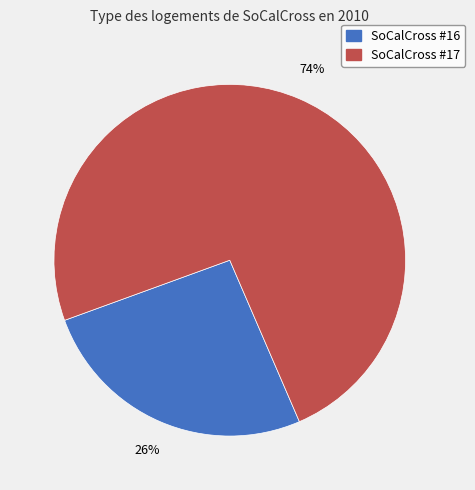

To the nearest percent, what is the average slice percentage?

50%